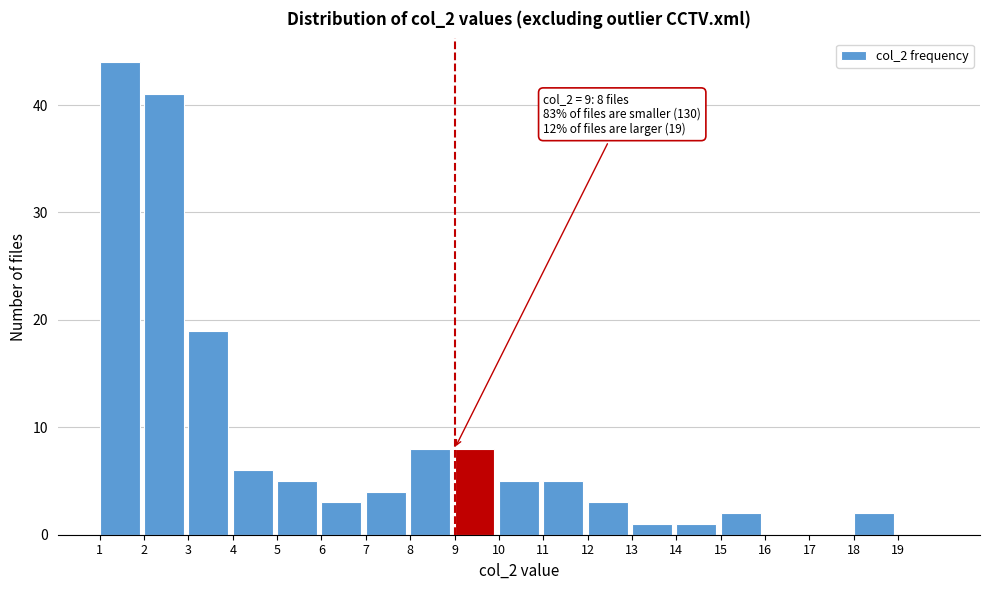

Which range on the x-axis has the tallest bar?

1 to 2